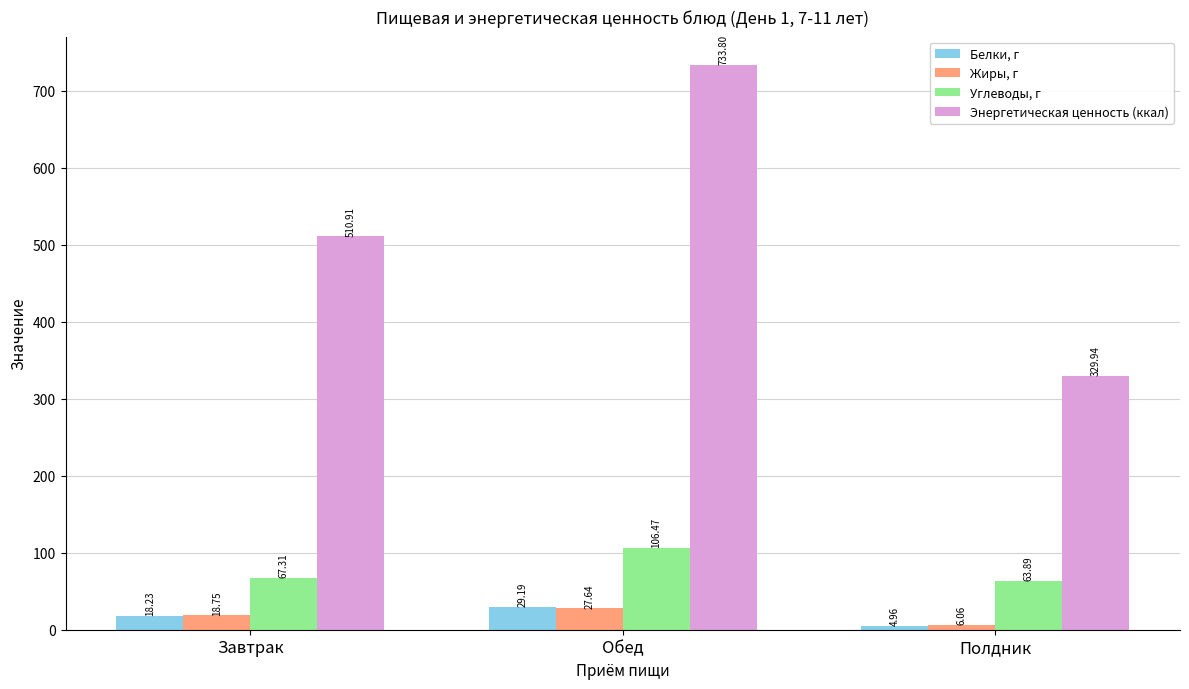

At how many categories does at least one series exceed 42?

3